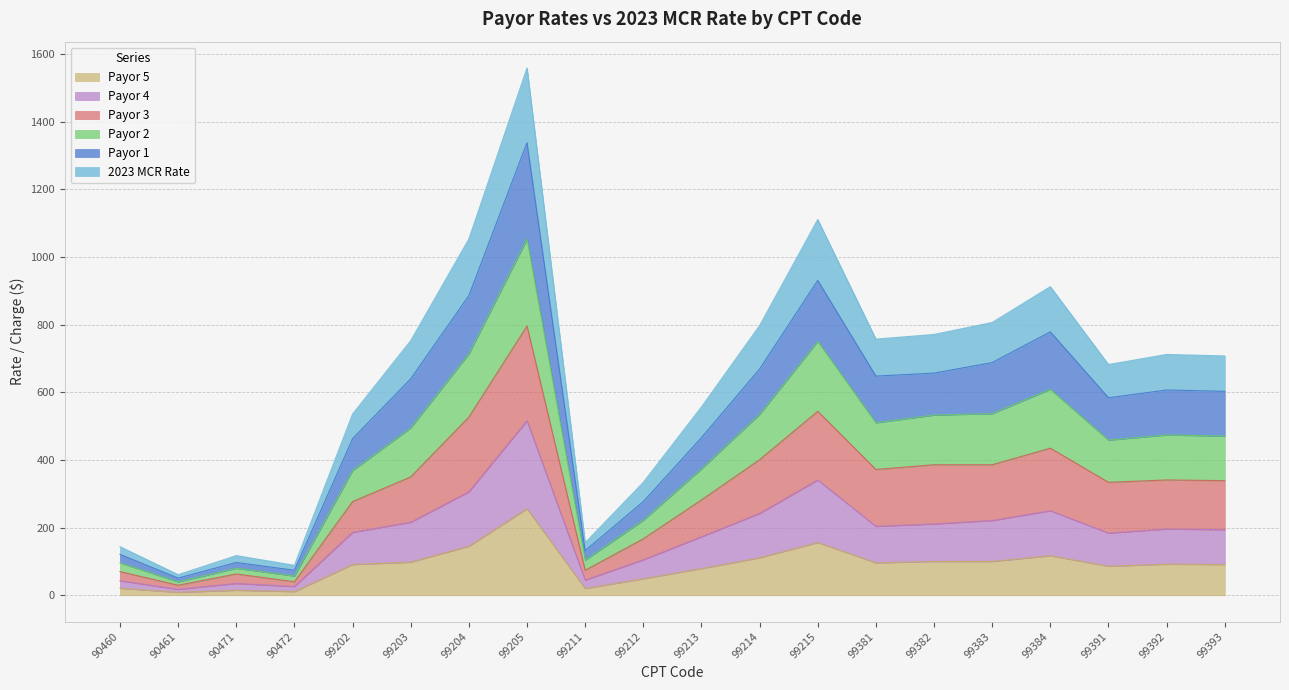

Is it true that Payor 5 equals 91.0 at 99202?

True